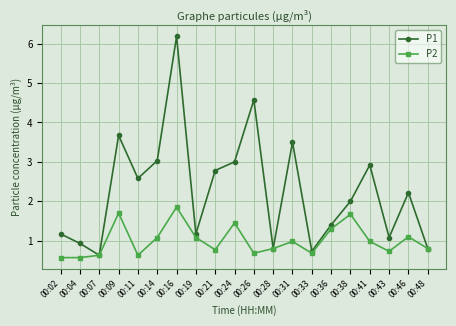

Which series has the widest spread of values?

P1